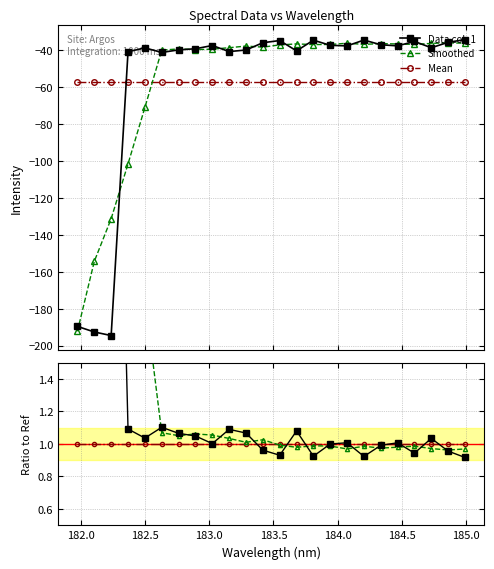

What is the difference between the second highest and minimum values in the Smoothed series?

3.2